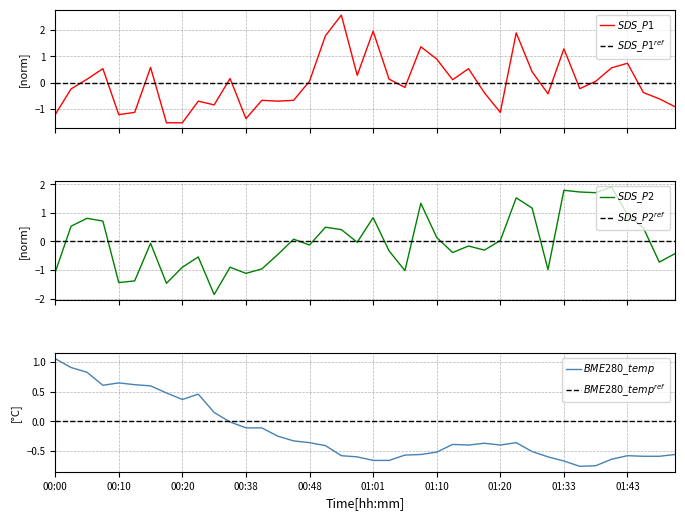

At which label does BME280_temperature reach its peak?

00:00